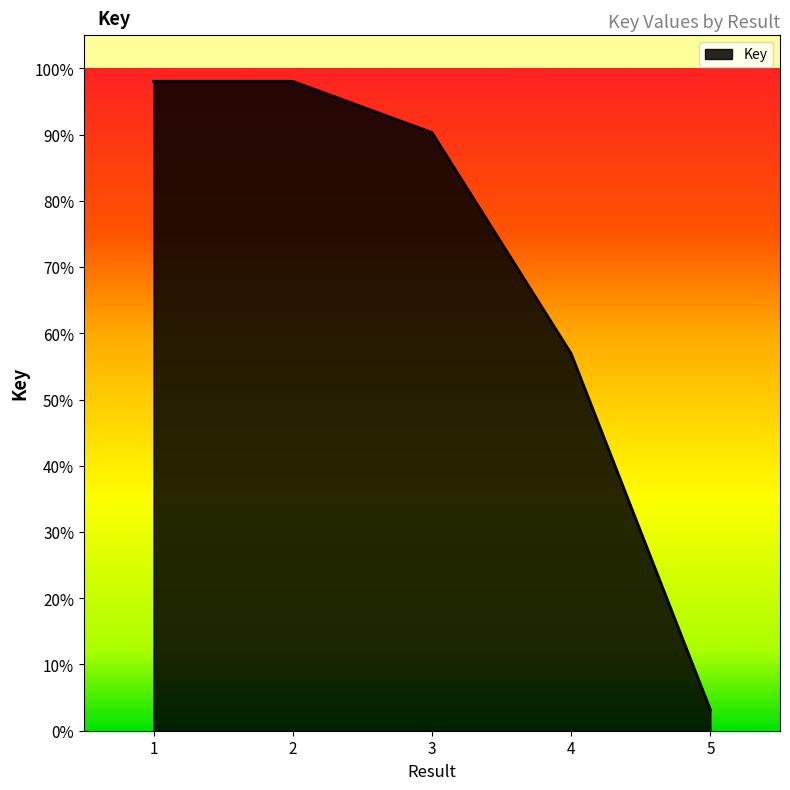

Does the chart display data point markers on the line(s)?

No